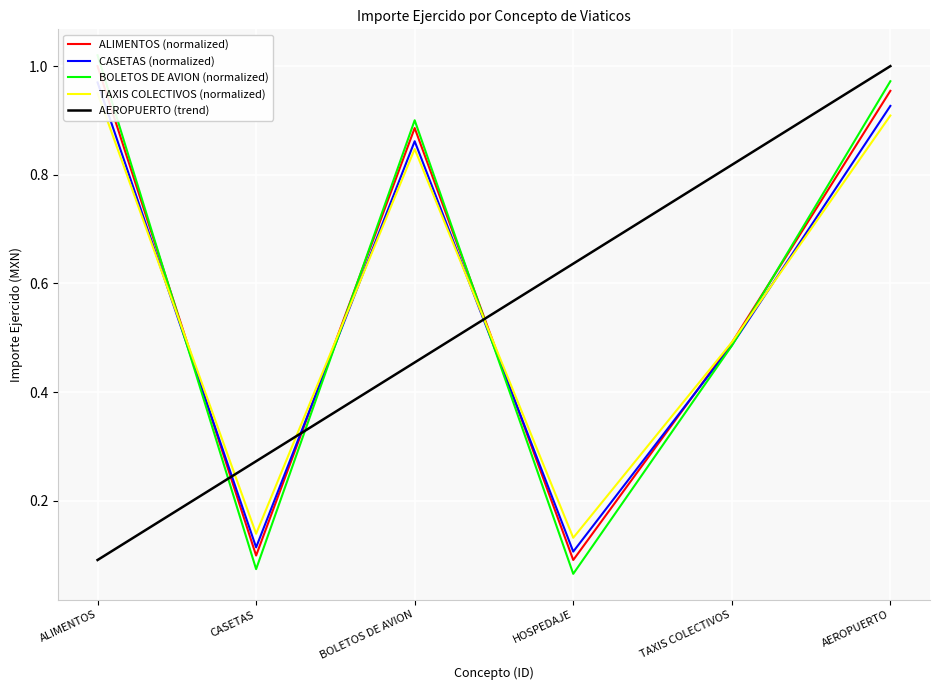

Between BOLETOS DE AVION and TAXIS COLECTIVOS, which series saw the biggest shift?

BOLETOS DE AVION (normalized)